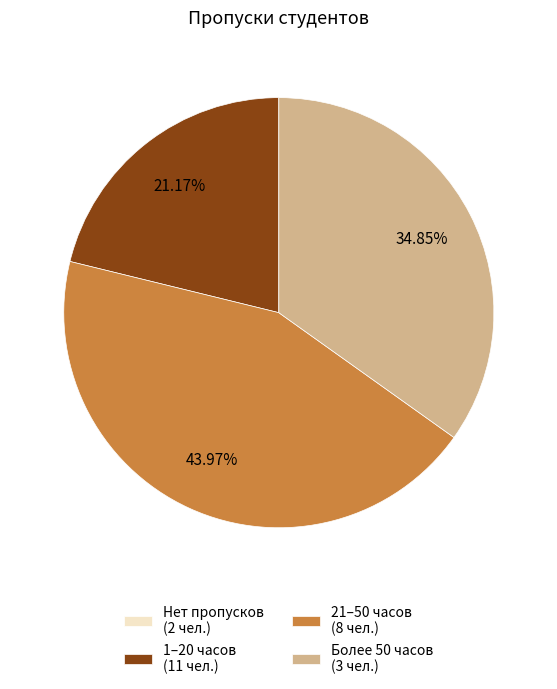

Combined, do 1–20 часов (11 чел.) and Более 50 часов (3 чел.) account for over 50%?

Yes